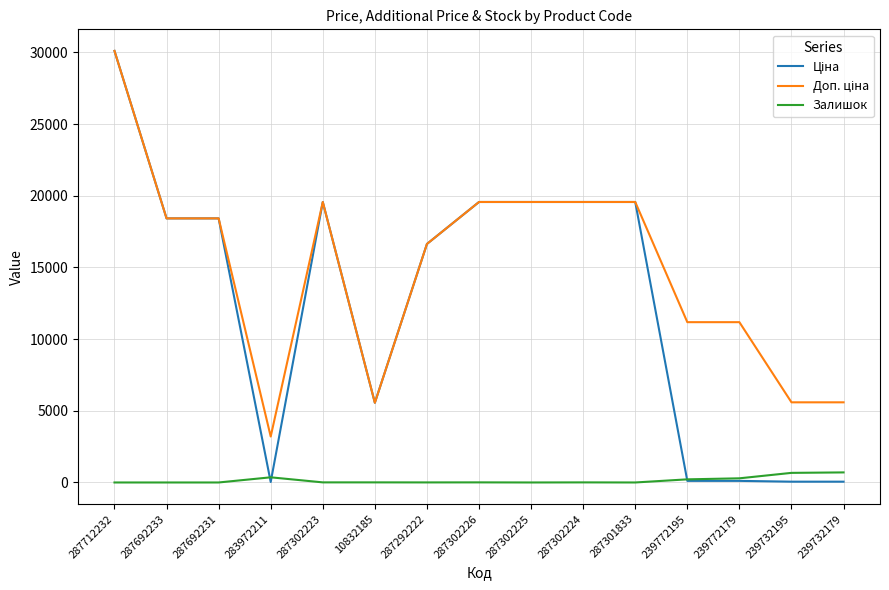

What is the difference between the maximum and second lowest values in the Залишок series?

702.0